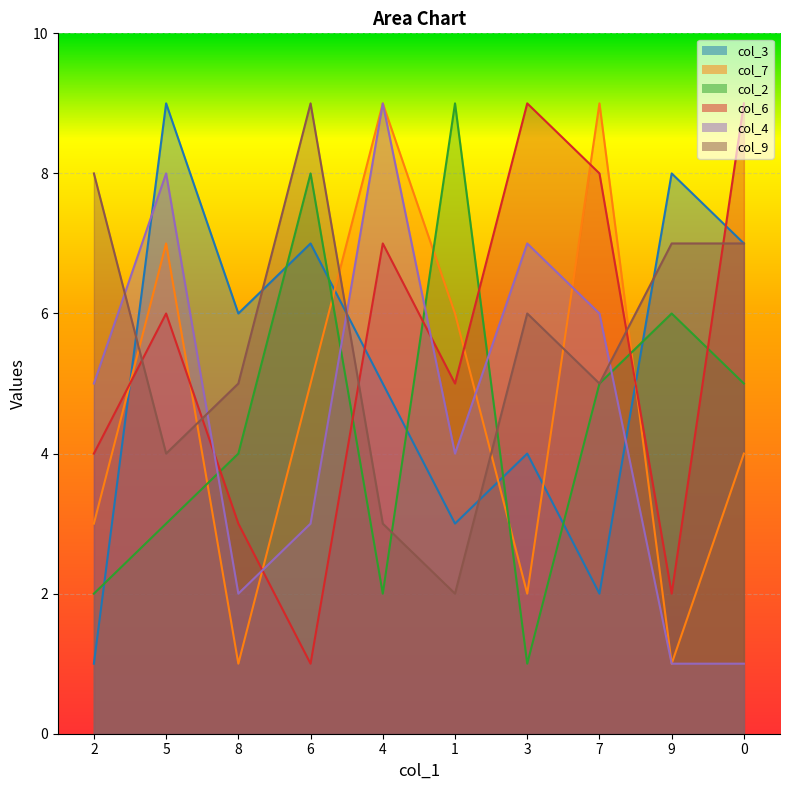

Reading right to left, transcribe all the data shown in this chart.

col_3: 0=7	9=8	7=2	3=4	1=3	4=5	6=7	8=6	5=9	2=1
col_7: 0=4	9=1	7=9	3=2	1=6	4=9	6=5	8=1	5=7	2=3
col_2: 0=5	9=6	7=5	3=1	1=9	4=2	6=8	8=4	5=3	2=2
col_6: 0=9	9=2	7=8	3=9	1=5	4=7	6=1	8=3	5=6	2=4
col_4: 0=1	9=1	7=6	3=7	1=4	4=9	6=3	8=2	5=8	2=5
col_9: 0=7	9=7	7=5	3=6	1=2	4=3	6=9	8=5	5=4	2=8